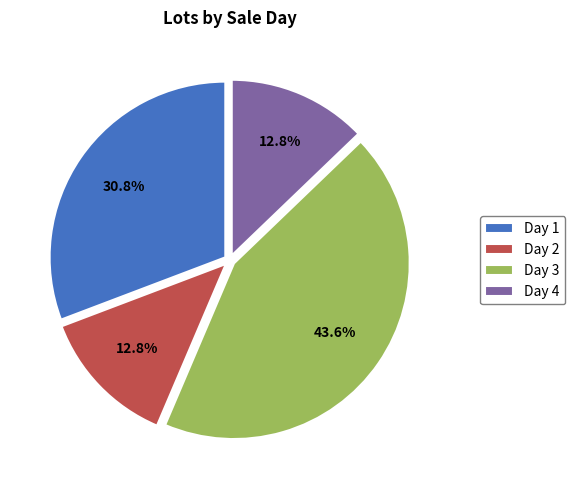

Which has a higher value, Day 3 or Day 1?

Day 3